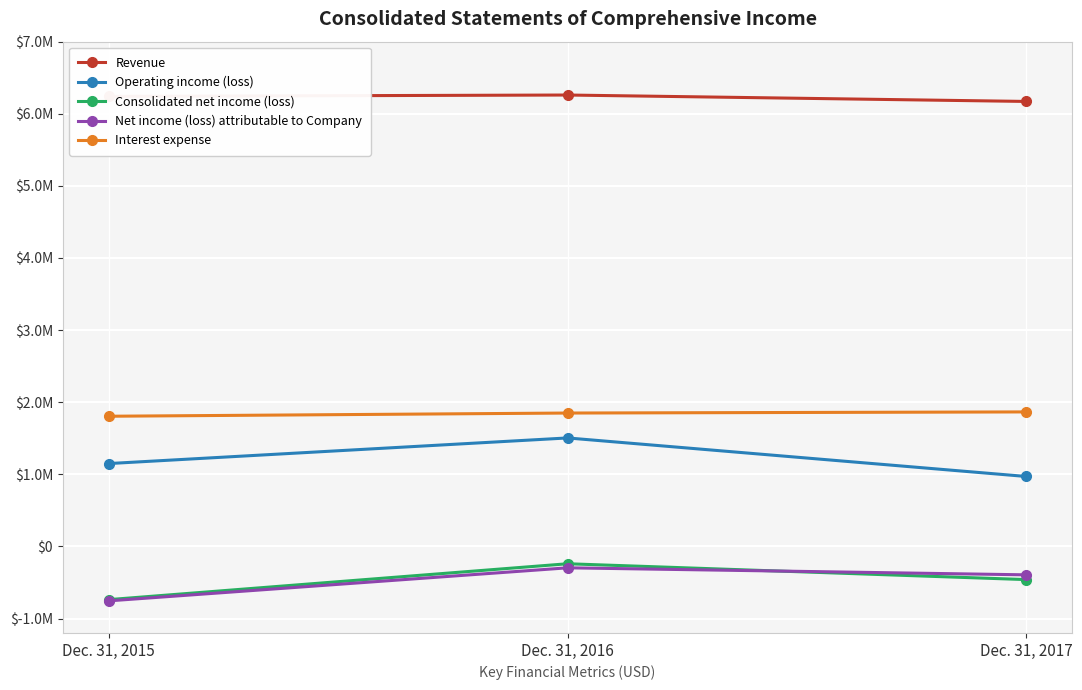

What are all the series names shown in the legend?

Revenue, Operating income (loss), Consolidated net income (loss), Net income (loss) attributable to Company, Interest expense